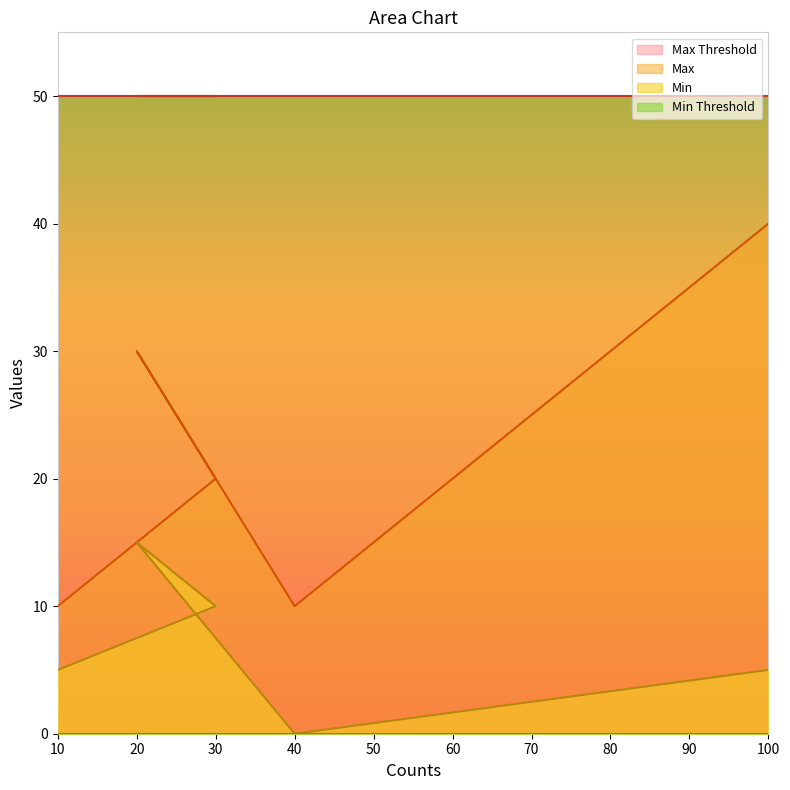

What is the total value across all series at 30?

80